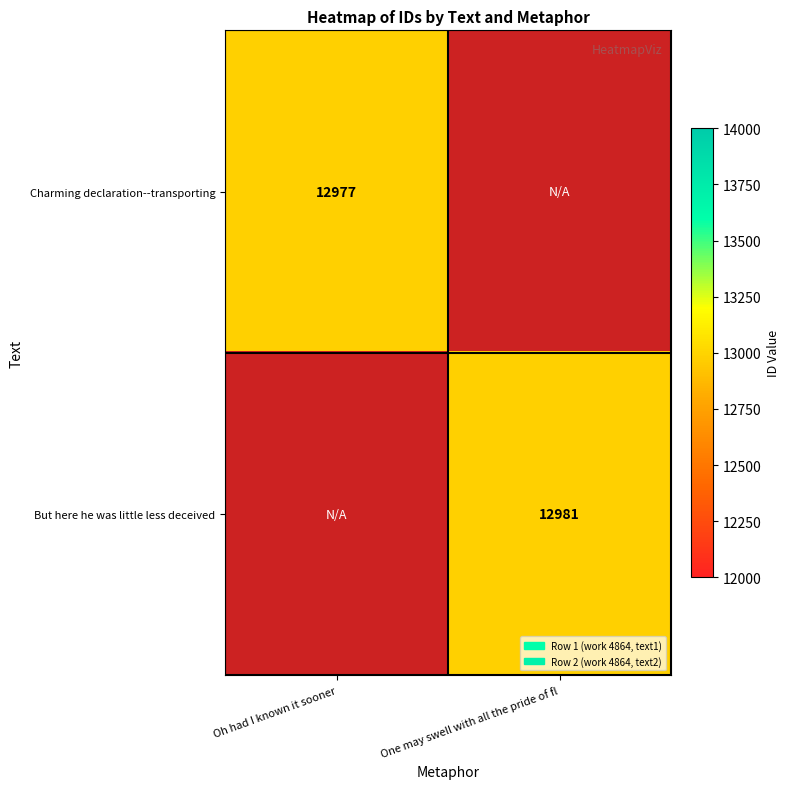

True or false: Charming declaration--transporting has a value of 19907 at Oh had I known it sooner.

False